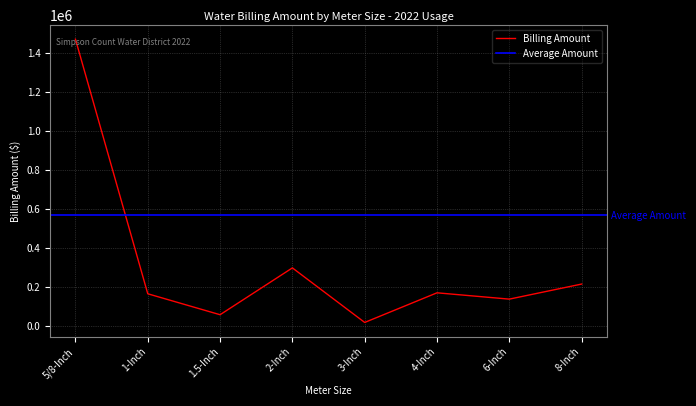

True or false: the data shows 88717.2 at 1.5-Inch.

False